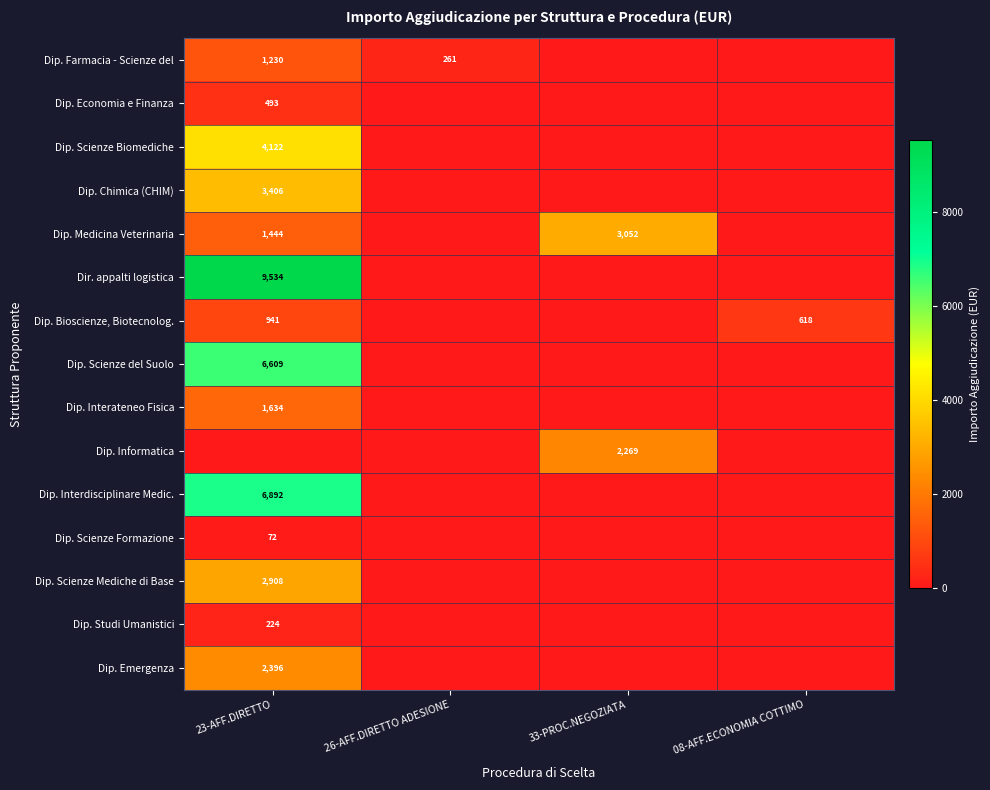

What is the maximum value shown in the chart?

9534.3